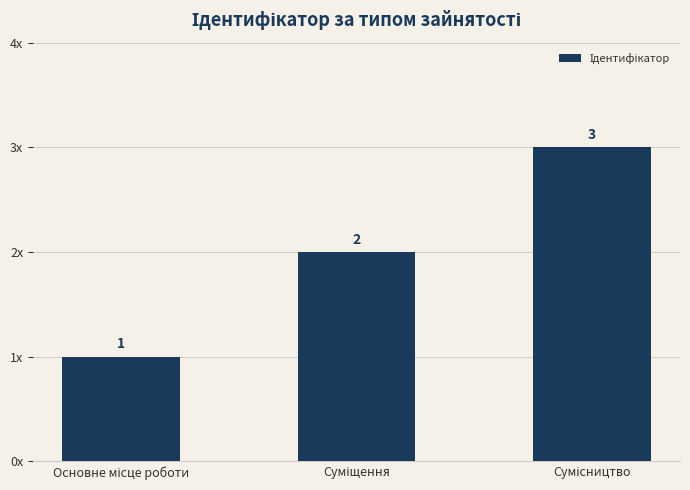

What position from the left is Суміщення?

2